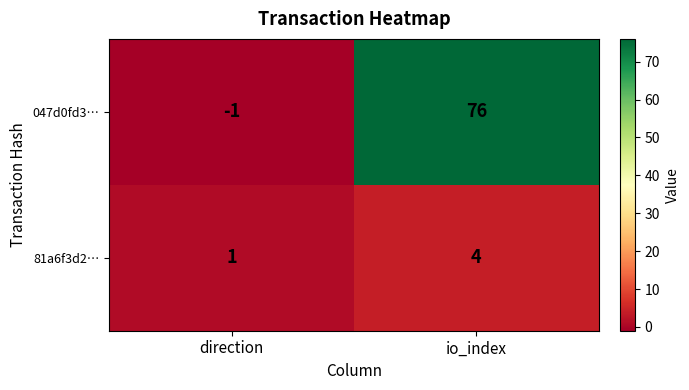

What is the difference between the highest and lowest values at direction?

2